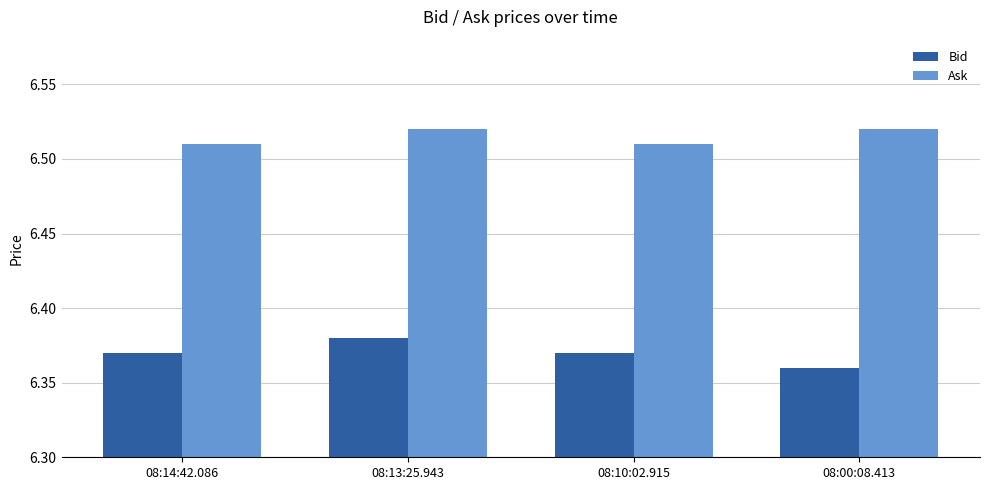

What is the spread (max minus min) of values at 08:13:25.943?

0.1